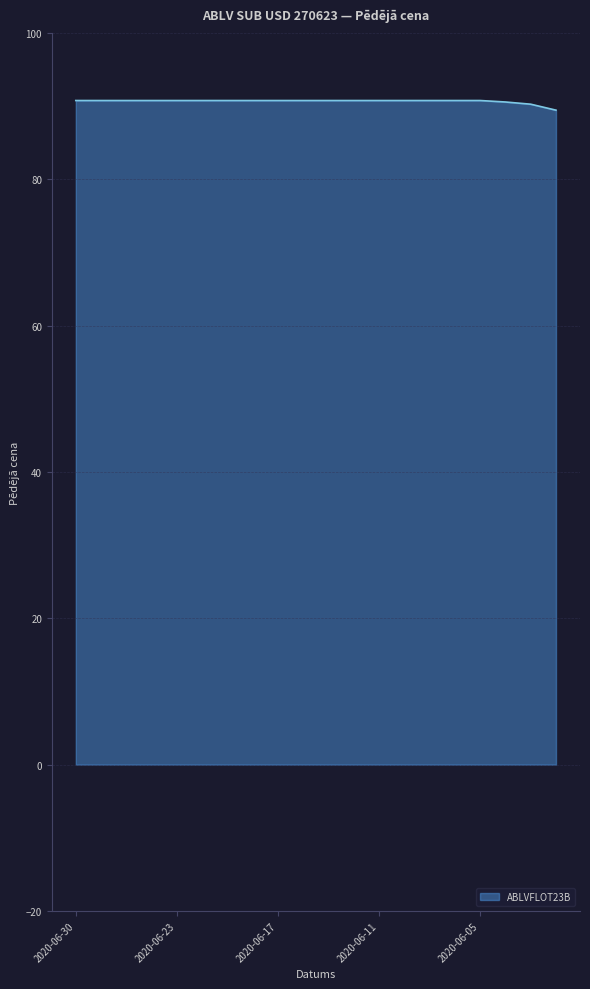

What is the difference between the maximum and minimum values?

1.3